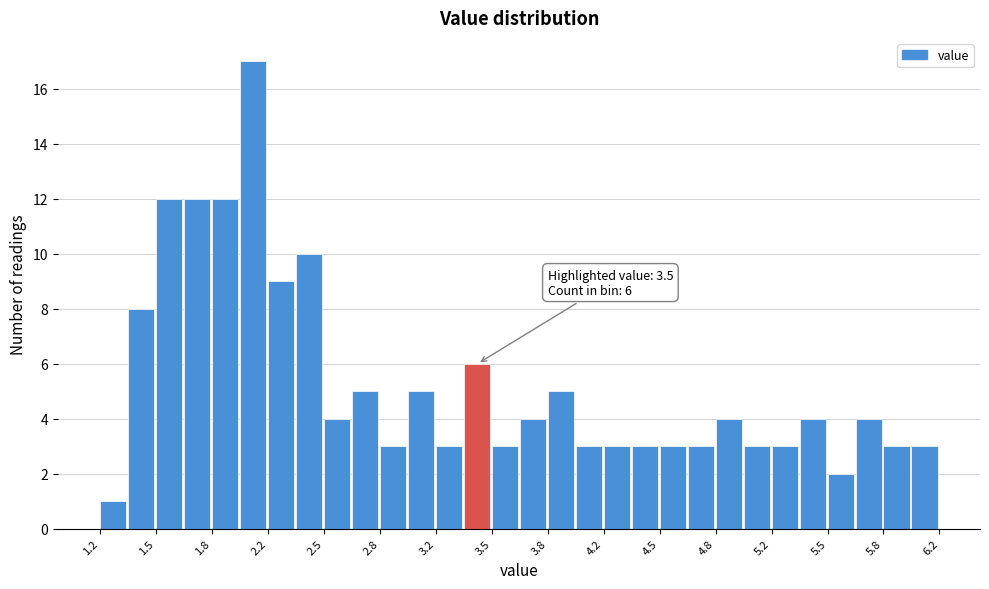

Around what value on the x-axis is the tallest bar? Give the approximate position of its centre, as read against the axis.

2.10